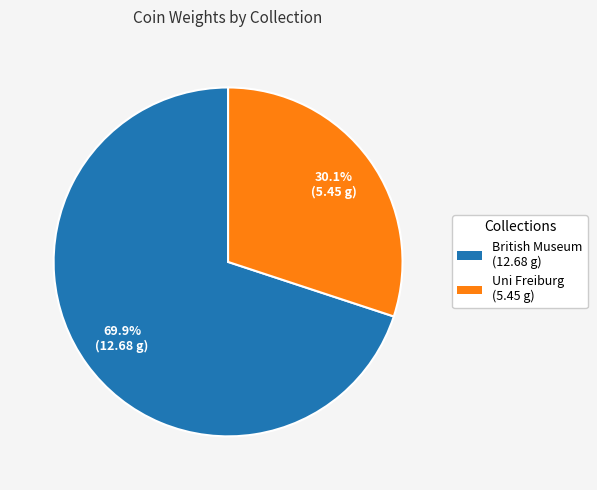

Is there a majority slice in this chart?

Yes